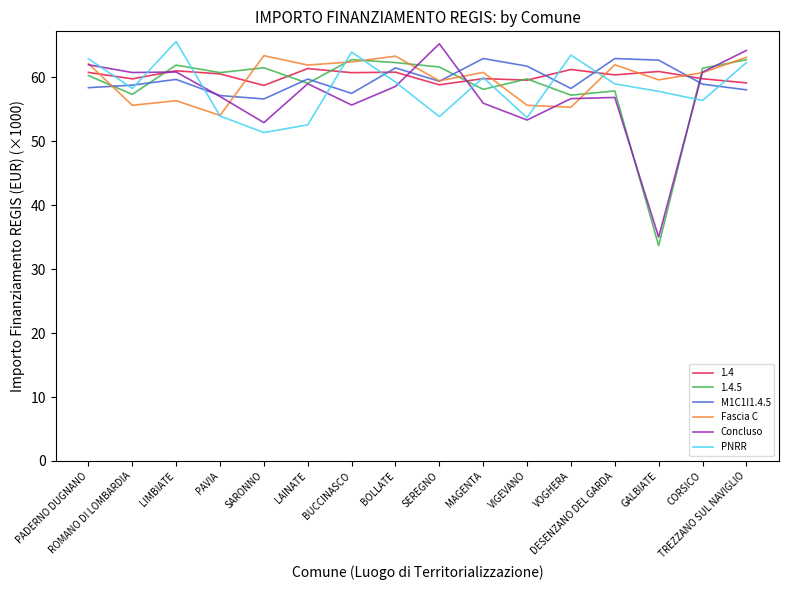

What is the minimum value for 1.4.5?

33.7